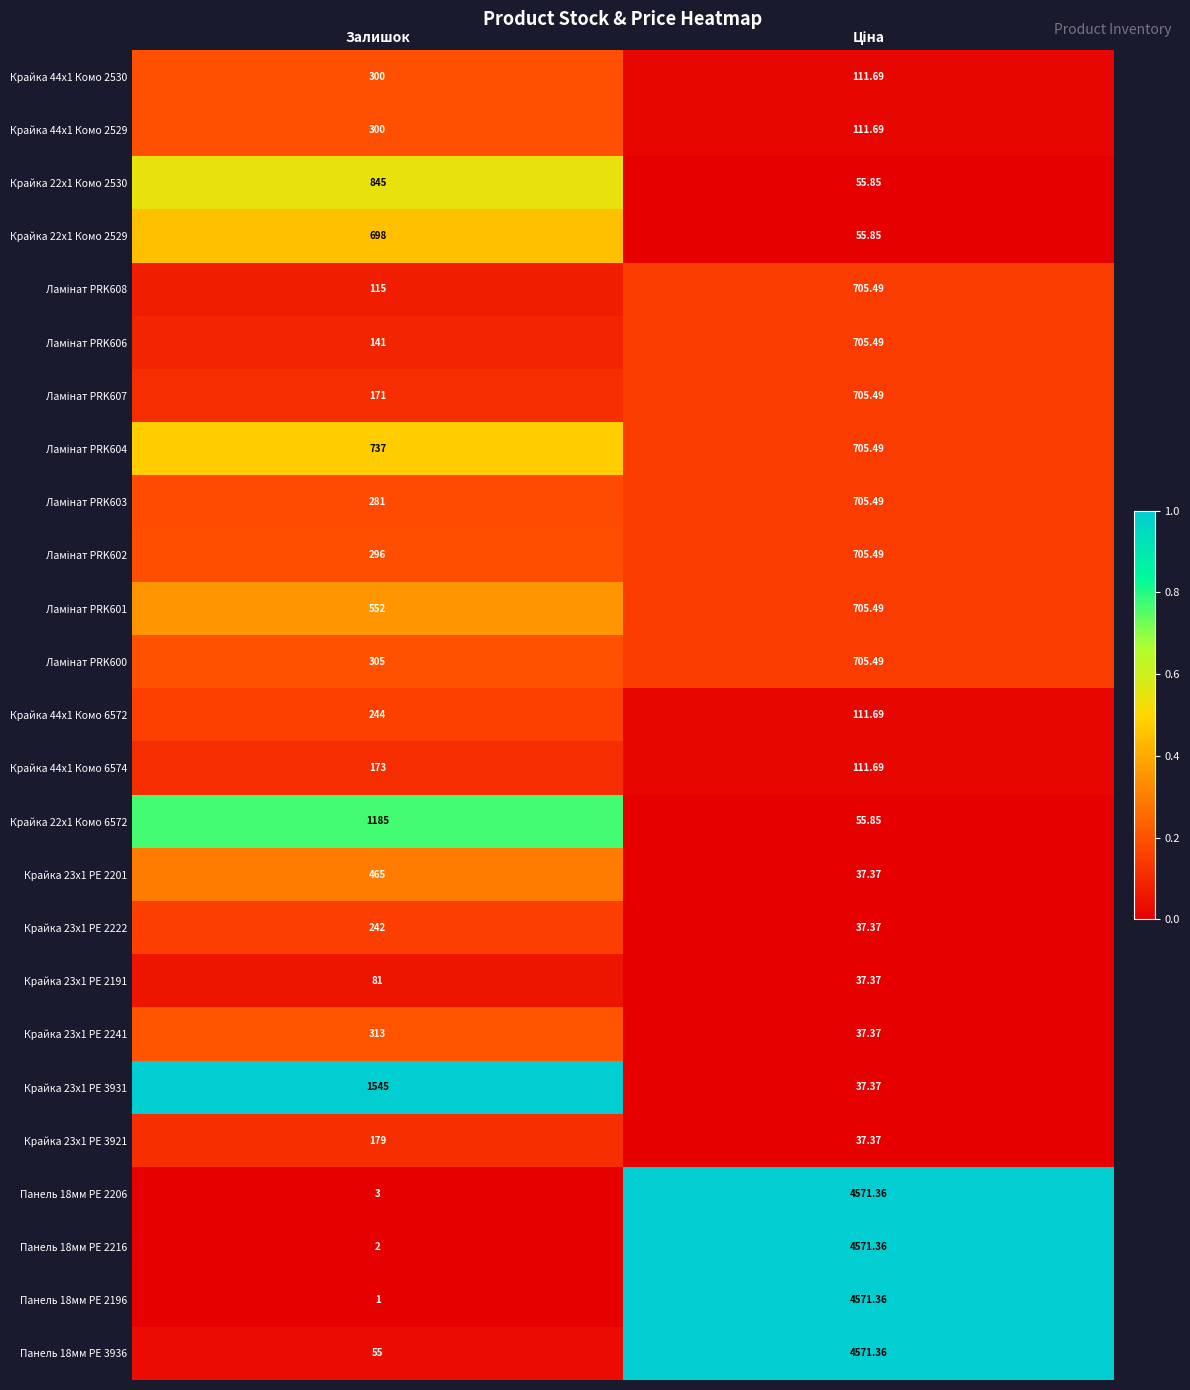

How many distinct data groups are displayed?

25